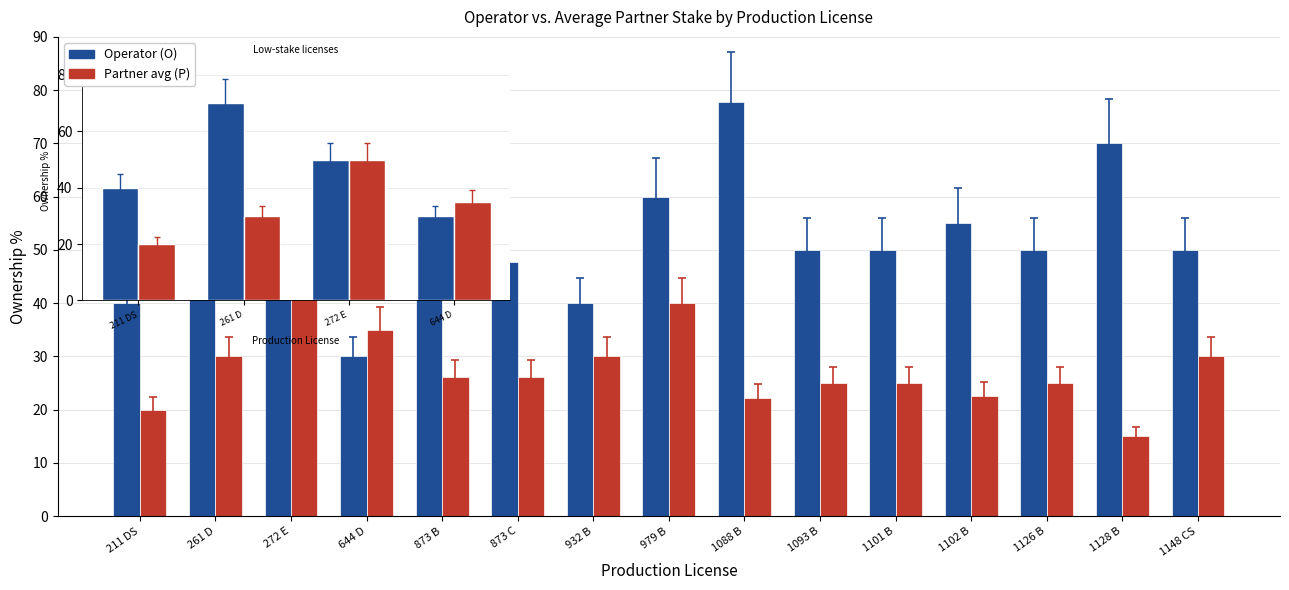

Is the value of Operator (O) at 932 B greater than the value of Partner avg (P) at 272 E?

No